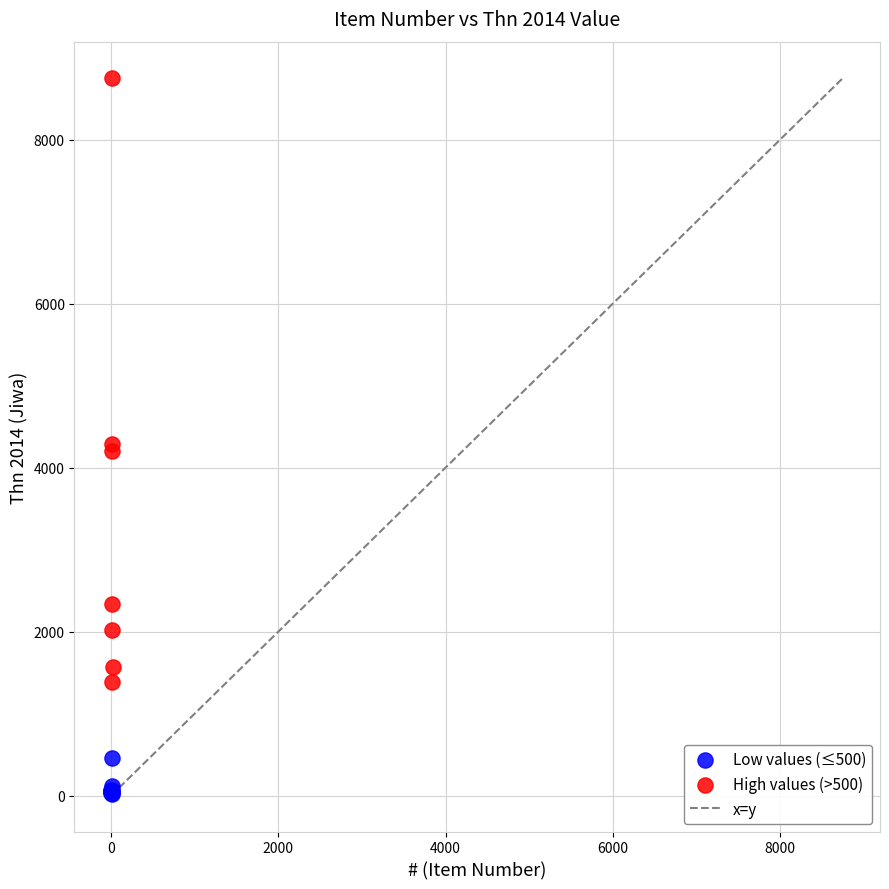

Which series has the largest Y range (max minus min)?

High values (>500)